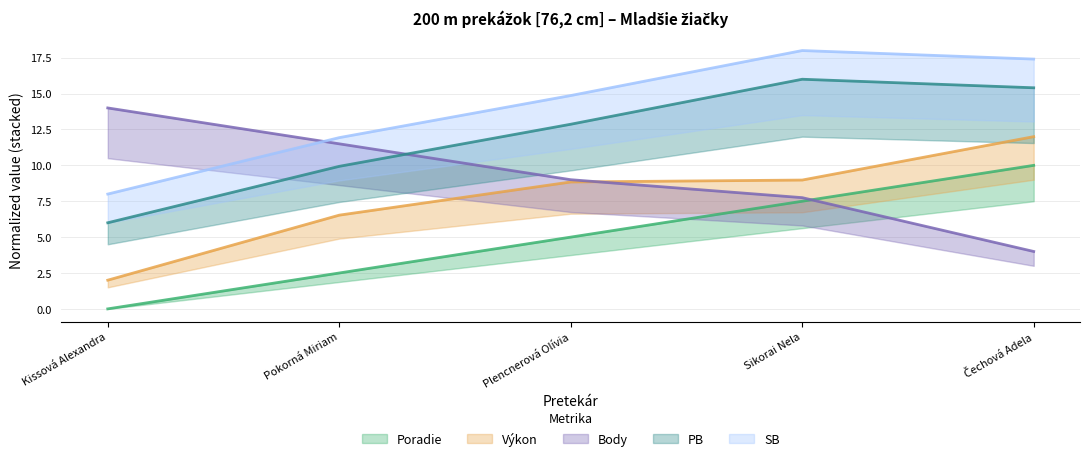

Does the chart display data point markers on the line(s)?

No